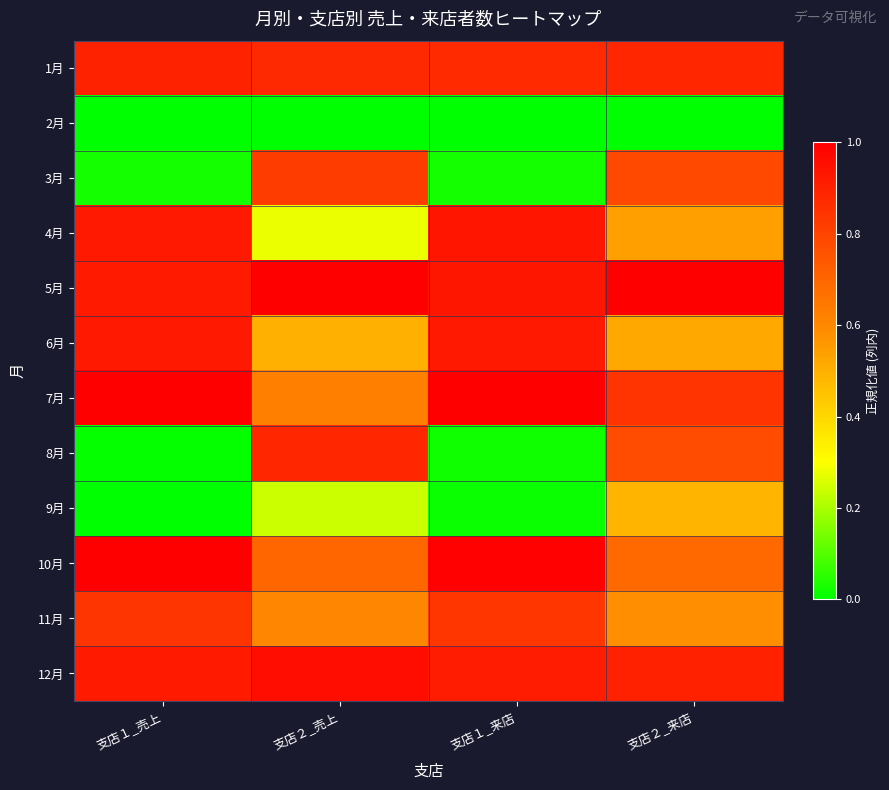

At how many categories does at least one series exceed 0?

4